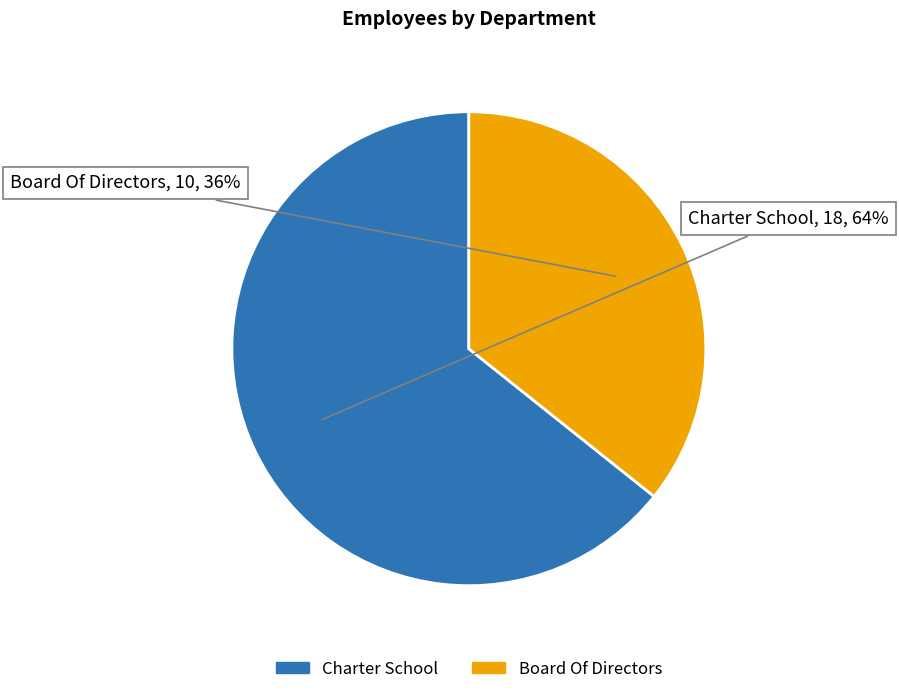

Combined, do Board Of Directors and Charter School account for over 50%?

Yes